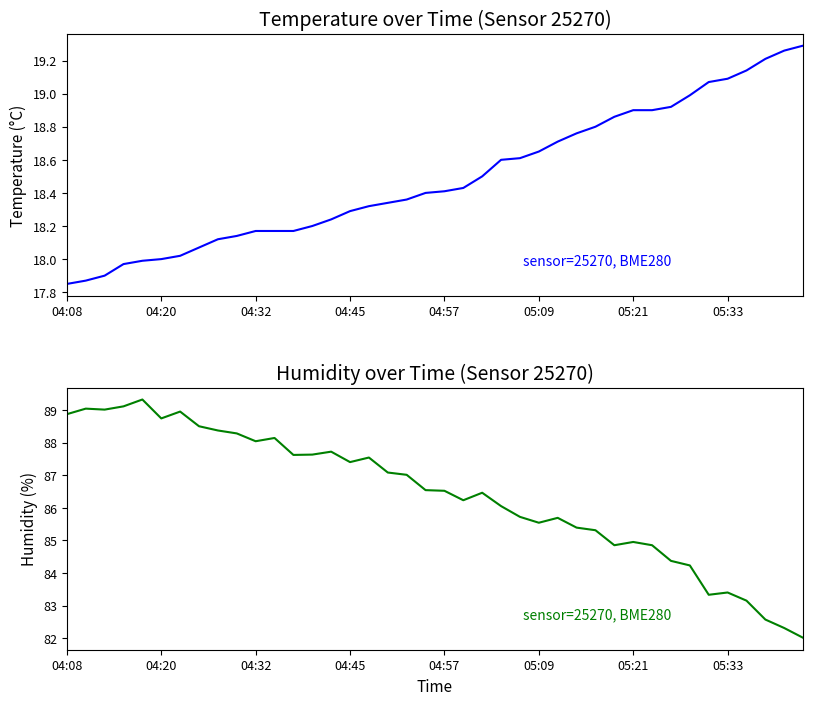

Is it true that temperature equals 18.5 at 22?

True